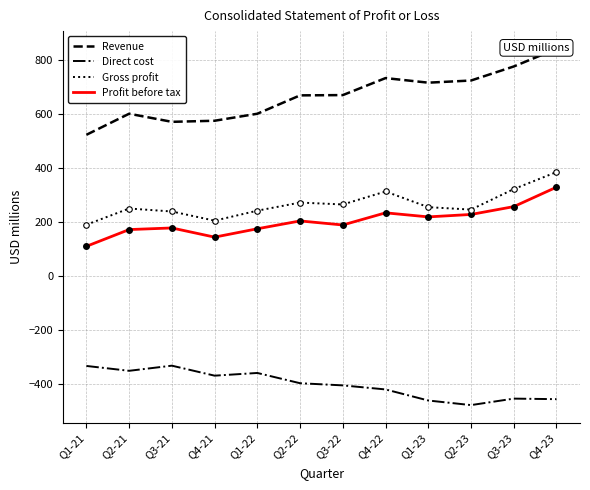

What is the label of the 9th point from the left?

Q1-23